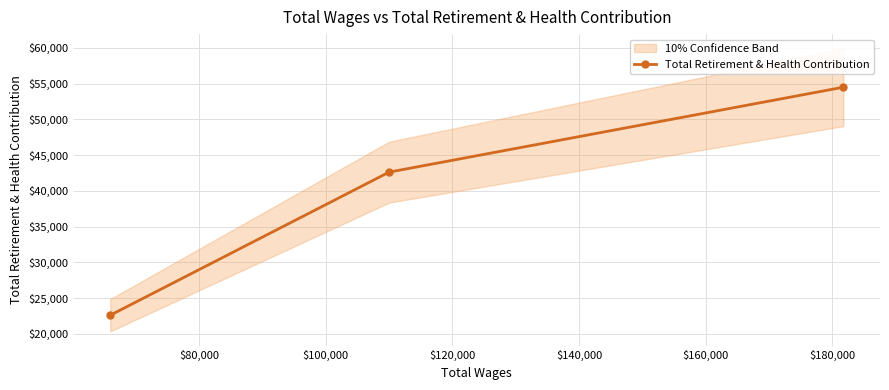

What is the lowest value of the Total Retirement & Health Contribution series?

22596